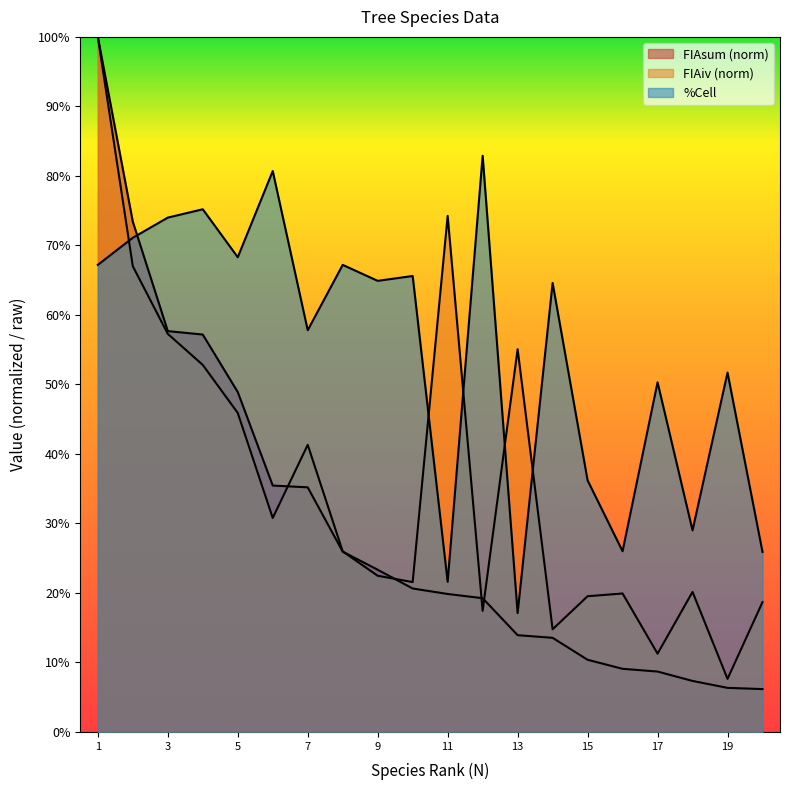

What are all the series names shown in the legend?

FIAiv, FIAsum, %Cell